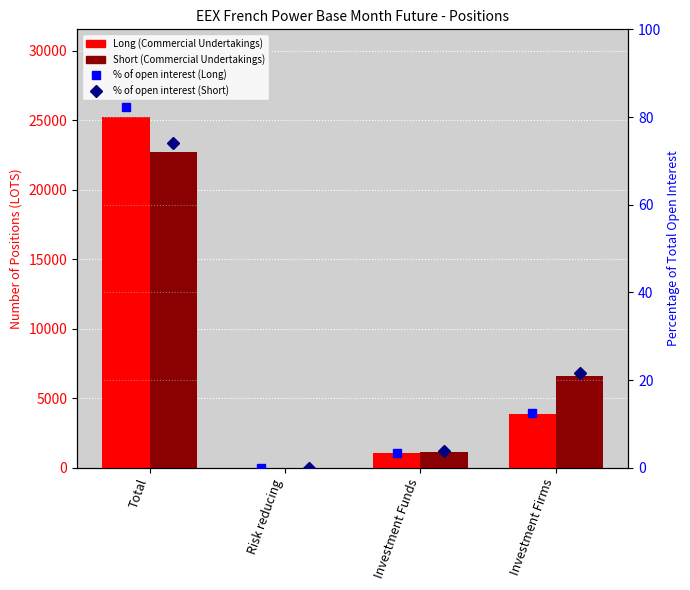

Are the bars horizontal?

No